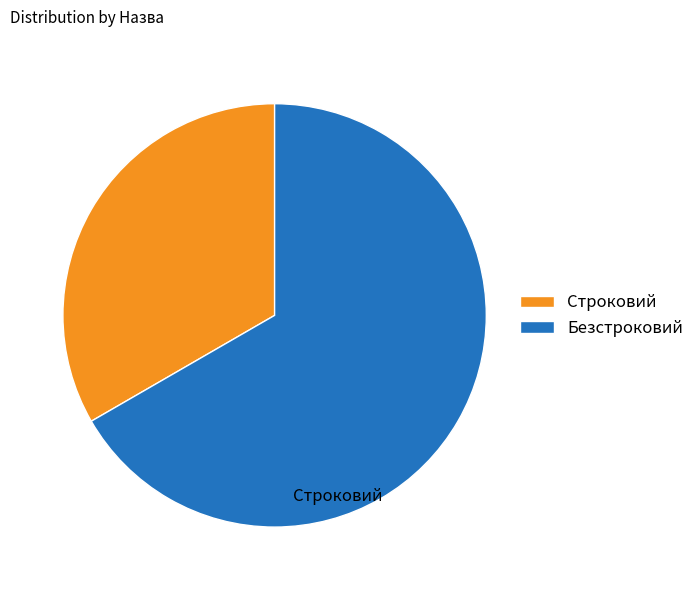

Is it true that Строковий is 40% of the pie?

False